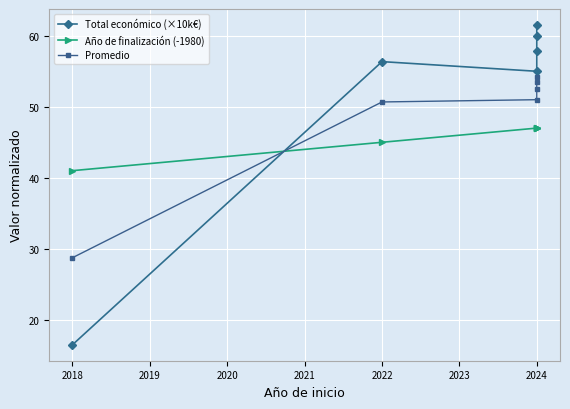

At how many categories does at least one series exceed 32?

6